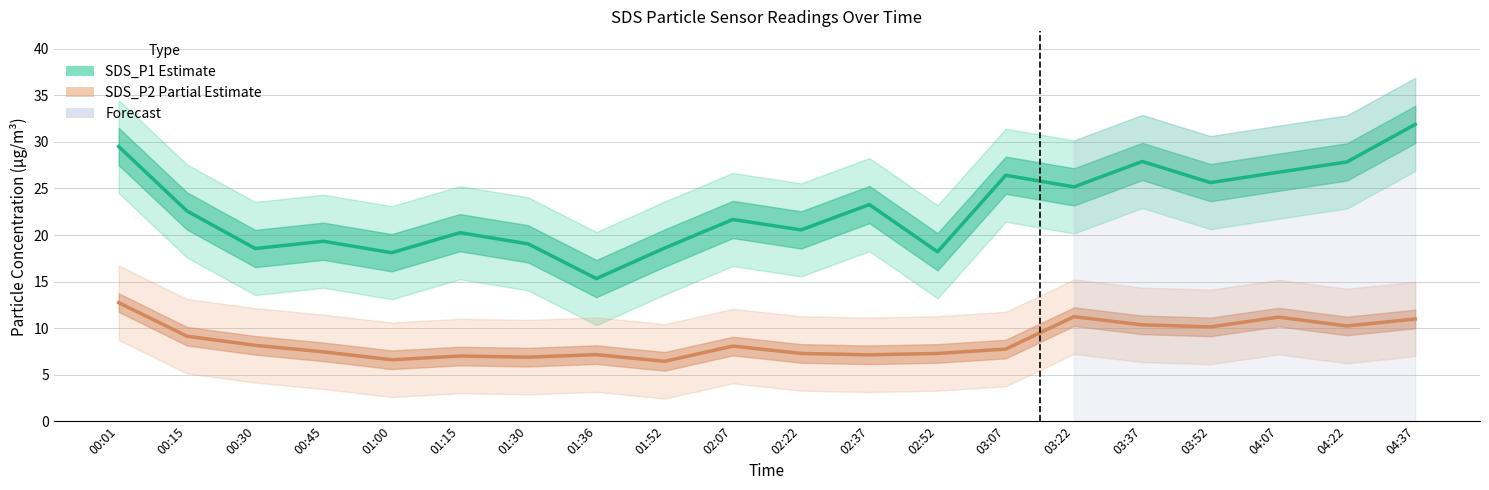

What is the label of the 11th point from the right?

02:07